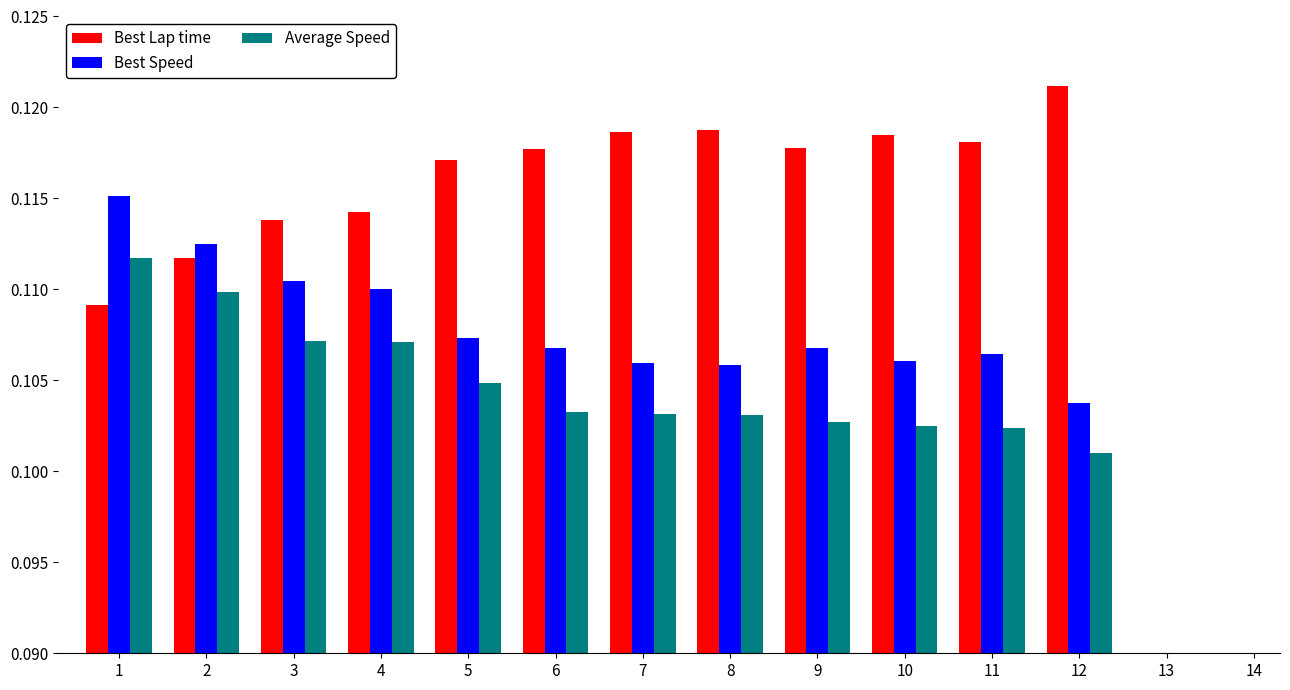

At which label is Average Speed closest to 0?

12